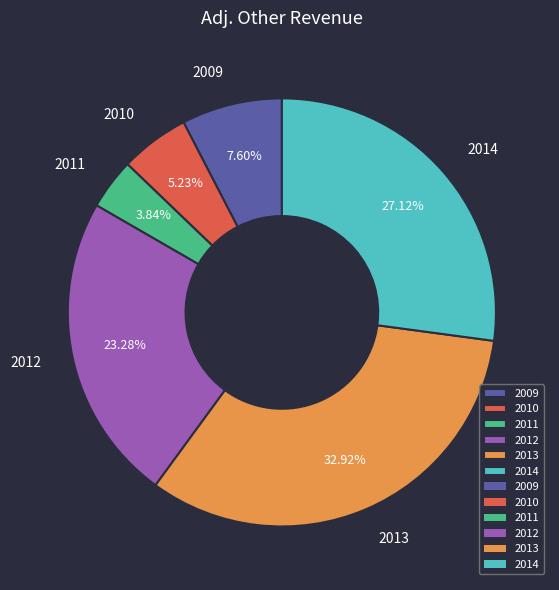

To the nearest percent, what portion does 2014 represent?

27%